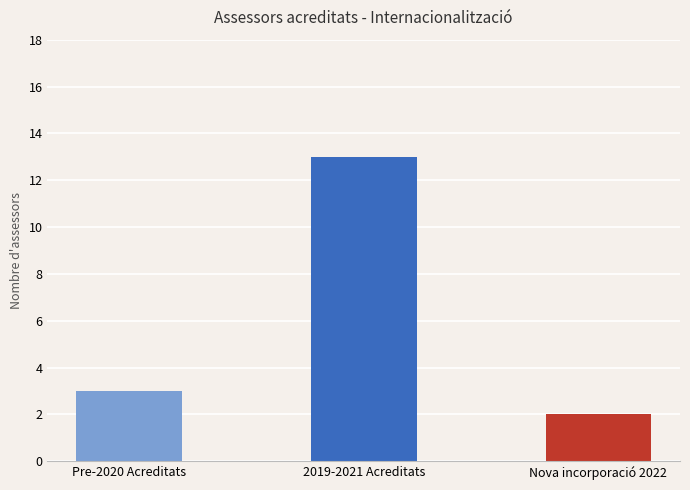

Reading left to right, extract all data points from this chart.

3	13	2